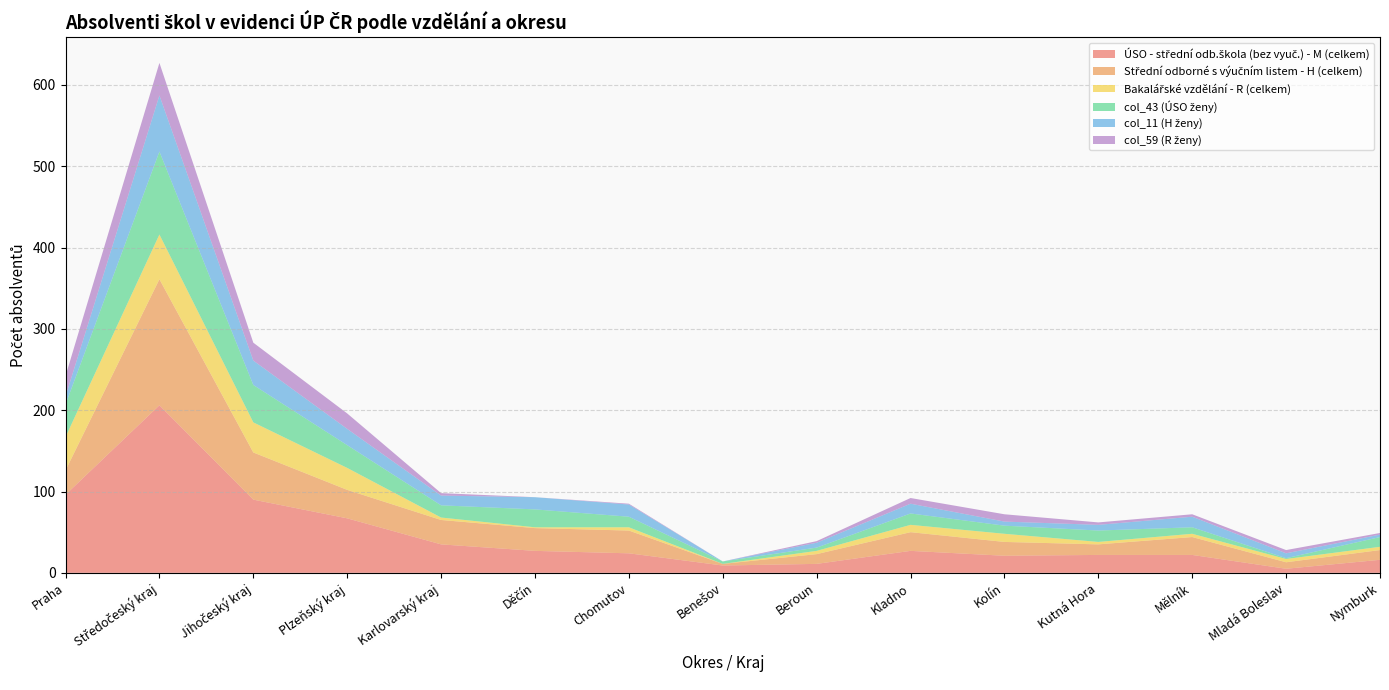

Reading left to right, what are all the values shown in this chart?

ÚSO - střední odb.škola (bez vyuč.) - M (celkem): 96	206	90	67	35	27	24	9	11	27	21	22	22	5	16
Střední odborné s výučním listem - H (celkem): 30	155	58	35	30	28	28	2	12	23	17	13	22	8	12
Bakalářské vzdělání - R (celkem): 41	55	37	27	3	1	4	0	4	9	10	3	4	4	4
col_43 (ÚSO ženy): 40	102	46	28	15	22	13	3	4	14	10	14	8	1	12
col_11 (H ženy): 10	69	30	20	12	15	15	0	6	12	5	7	13	6	3
col_59 (R ženy): 25	40	22	19	3	0	1	0	2	7	9	3	3	4	2